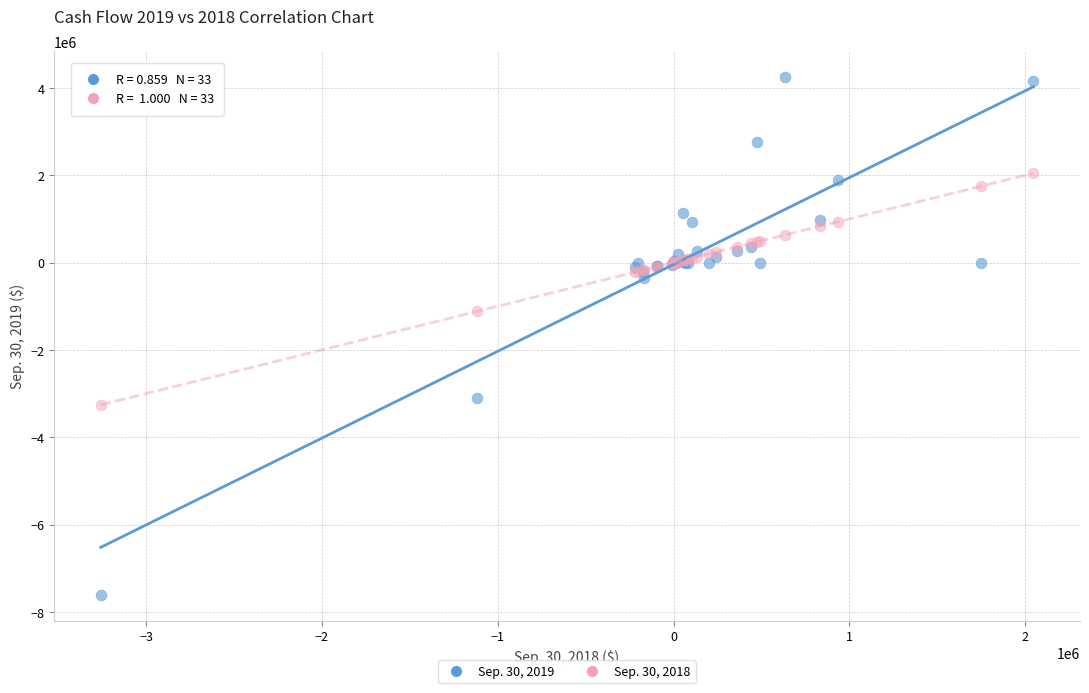

Which series has the widest spread of Y values?

Sep. 30, 2019